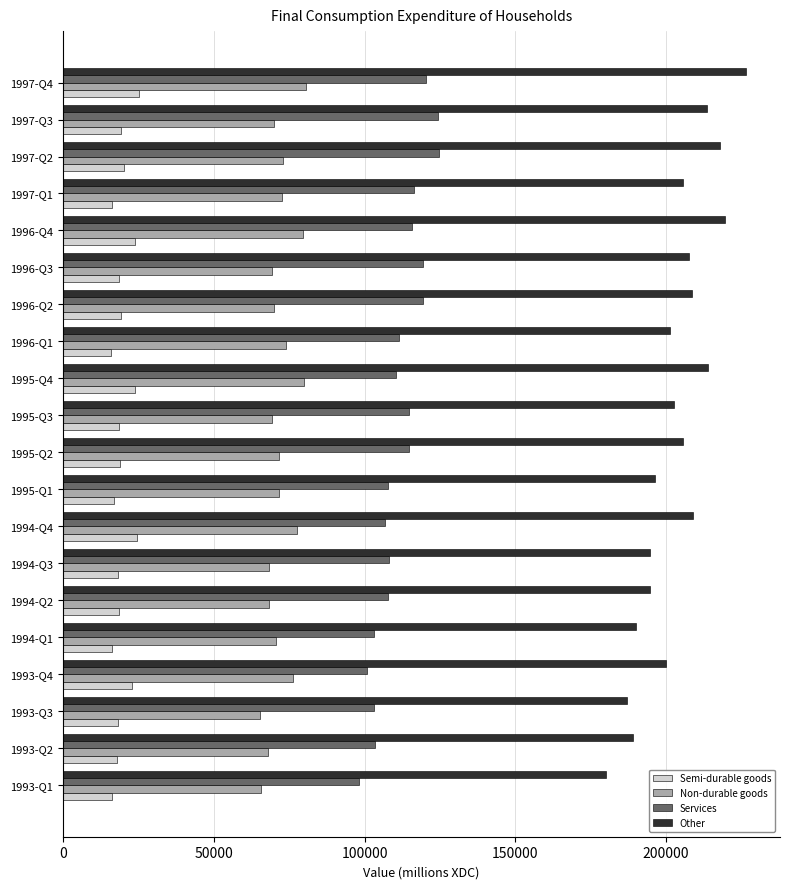

Rank the series by their maximum value, from highest to lowest.

Other, Services, Non-durable goods, Semi-durable goods